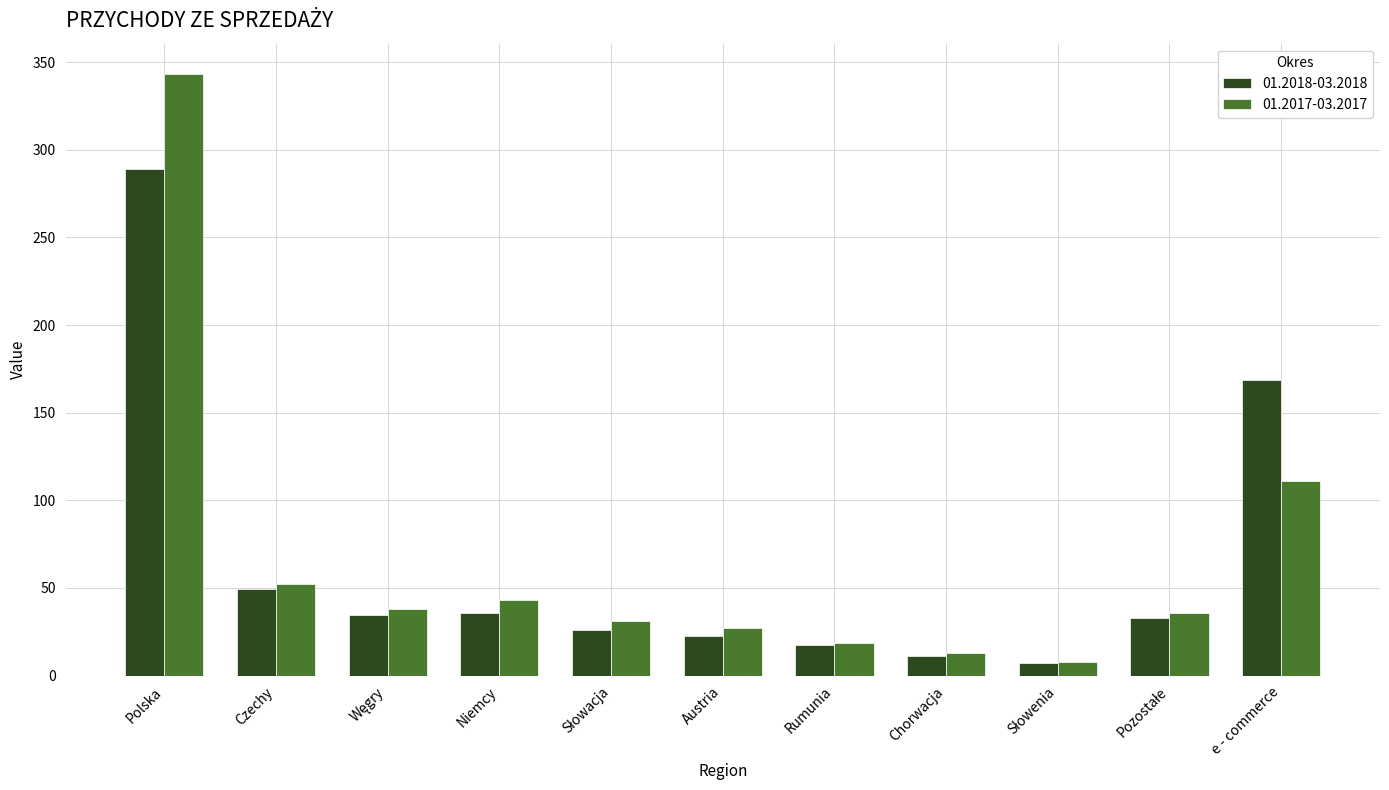

At which category is the sum across all series the highest?

Polska